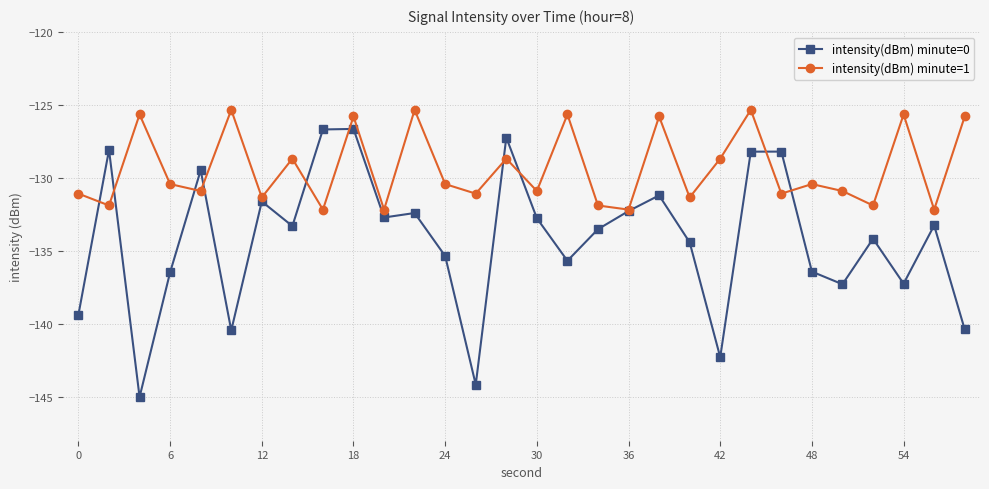

True or false: intensity(dBm) minute=1 has more than 1 interior local peaks.

True